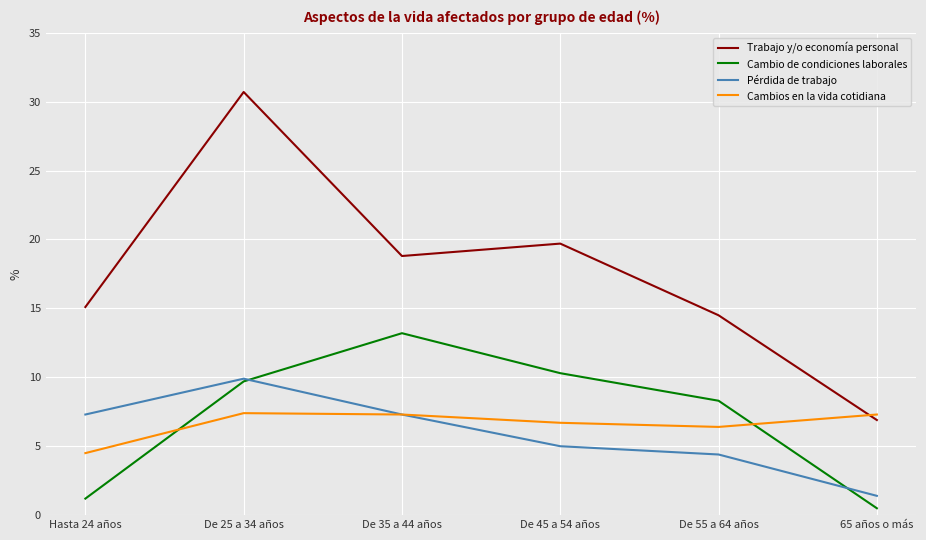

Rank the categories by Cambio de condiciones laborales value from lowest to highest.

65 años o más, Hasta 24 años, De 55 a 64 años, De 25 a 34 años, De 45 a 54 años, De 35 a 44 años